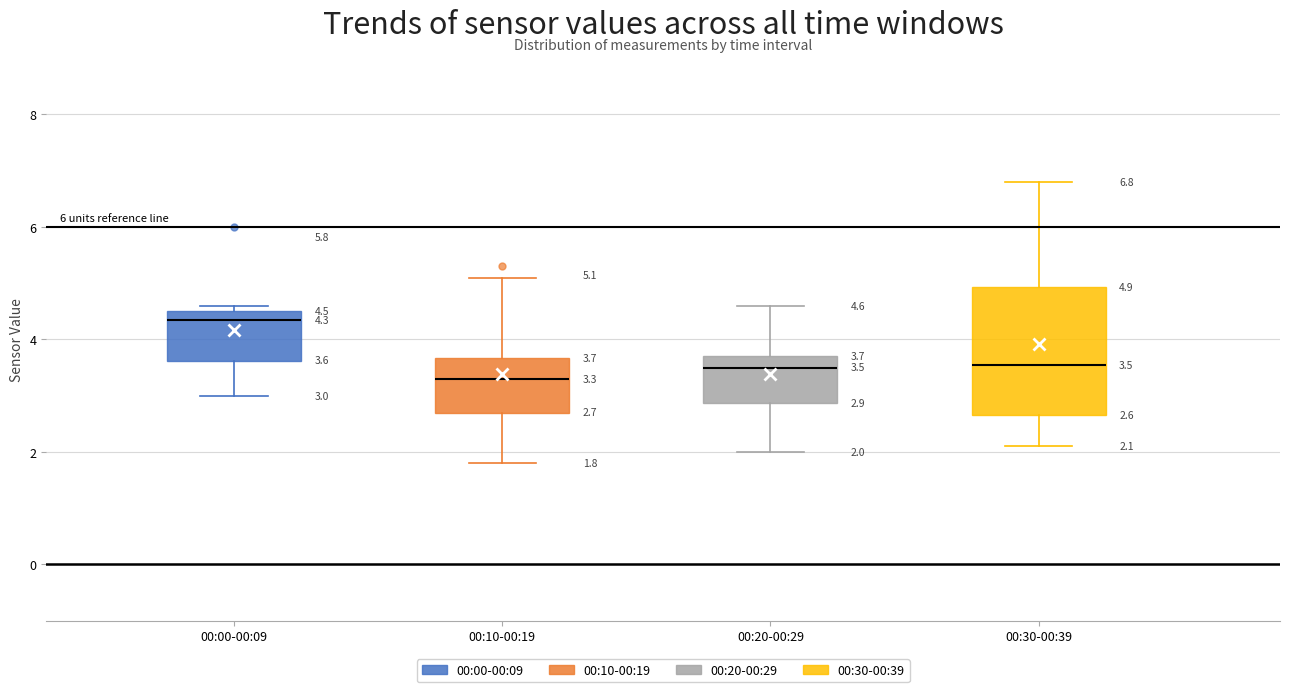

Which box has the highest median line?

00:00-00:09